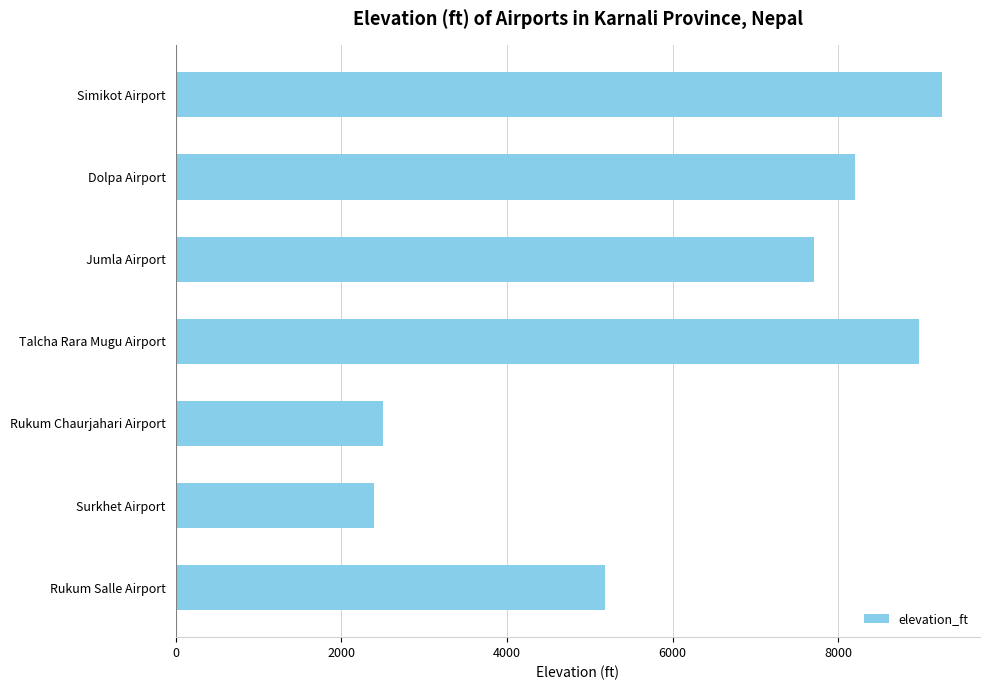

Reading top to bottom, what are all the values shown in this chart?

9246	8200	7700	8970	2500	2400	5184